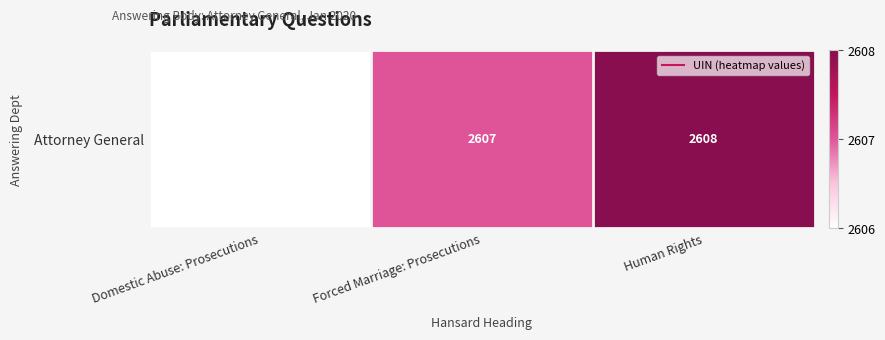

Where does the data first go above 2607?

Human Rights